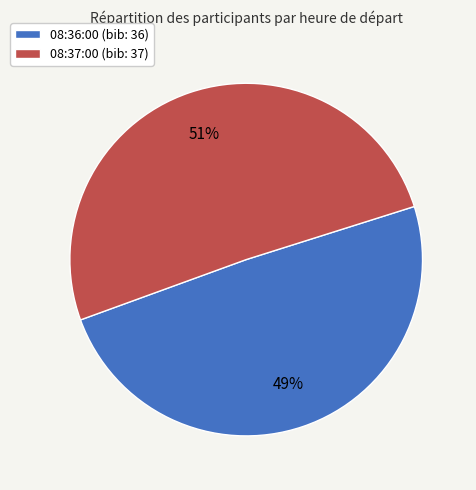

Which has a higher value, 08:37:00 or 08:36:00?

08:37:00